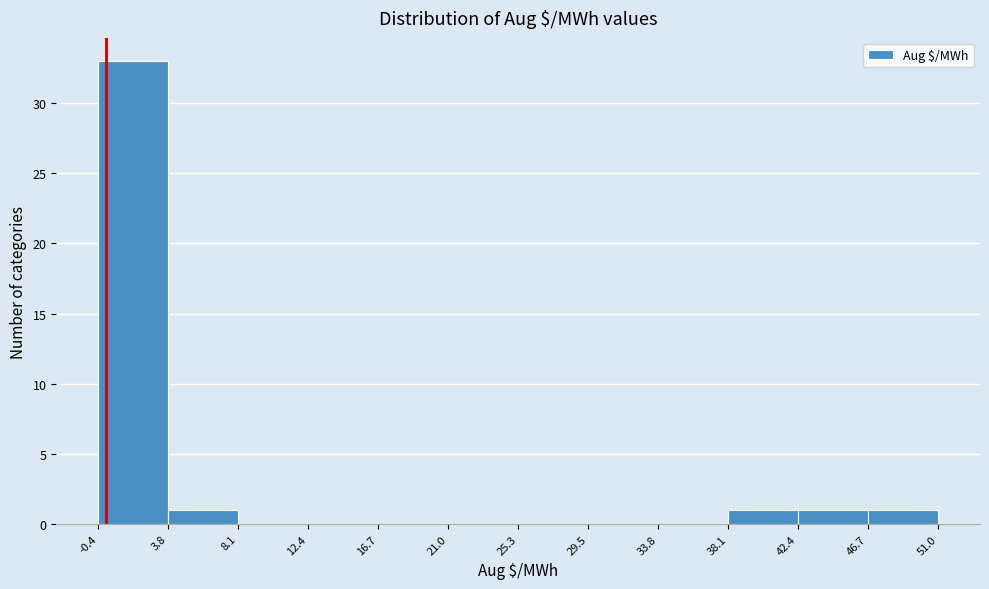

Reading left to right, list every bar in this chart as the range it spans on the x-axis followed by its height. The values are not printed on the chart, so give them approximately, as read against the axis.

-0.4 to 3.8: 33
3.8 to 8.1: 1
8.1 to 12.4: 0
12.4 to 16.7: 0
16.7 to 21.0: 0
21.0 to 25.3: 0
25.3 to 29.5: 0
29.5 to 33.8: 0
33.8 to 38.1: 0
38.1 to 42.4: 1
42.4 to 46.7: 1
46.7 to 51.0: 1